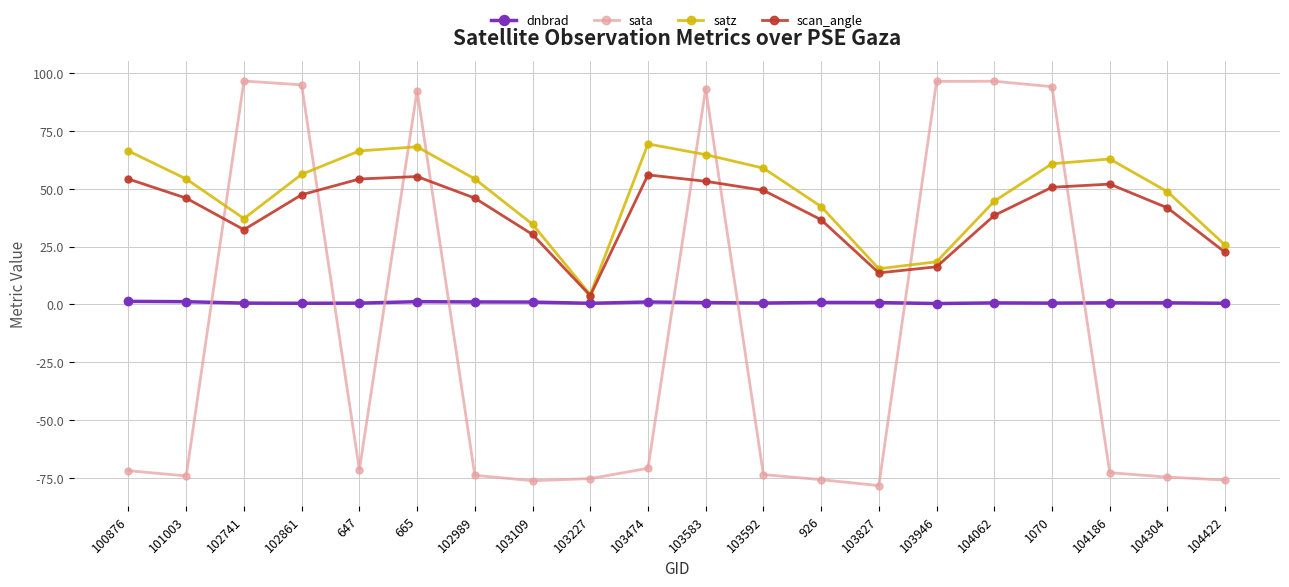

What is the total value across all series at 104422?

-27.4